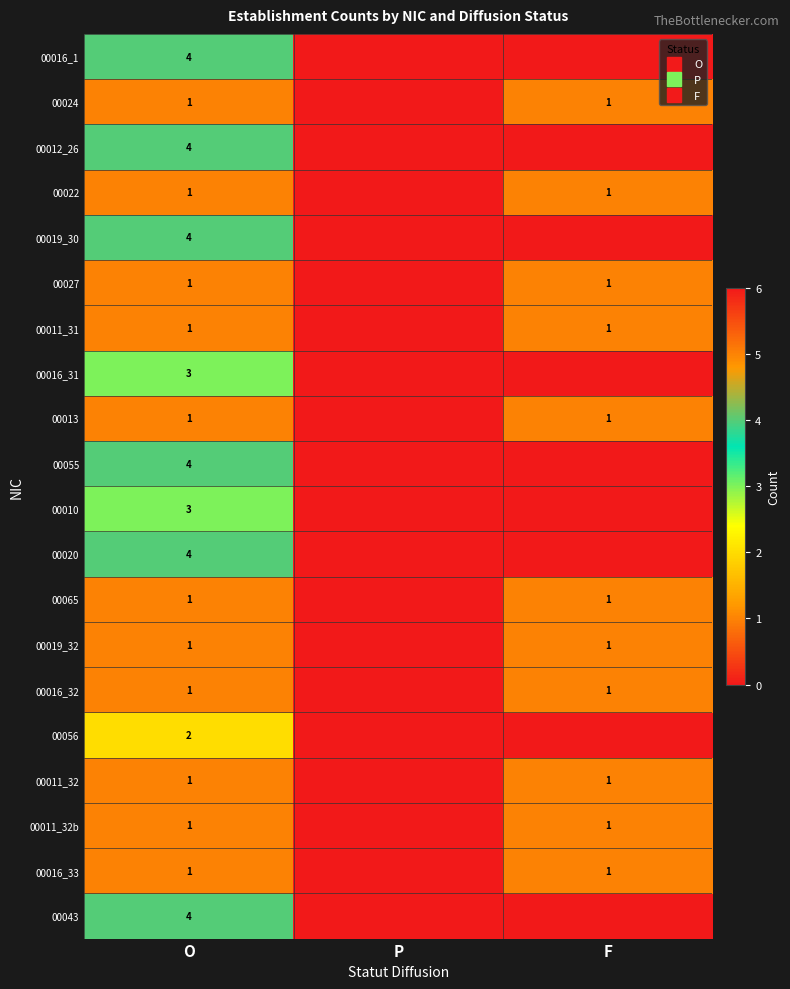

What is the sum of the 00013 values at O and P?

1